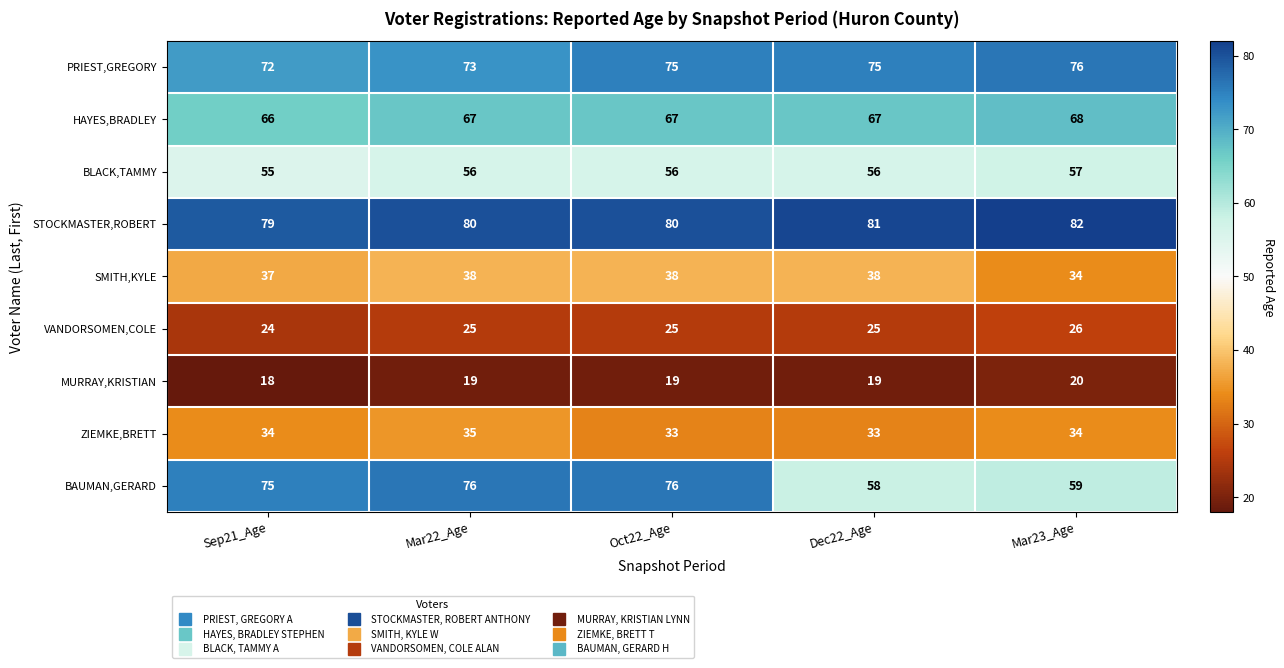

What is the difference between the maximum and minimum values in the STOCKMASTER,ROBERT series?

3